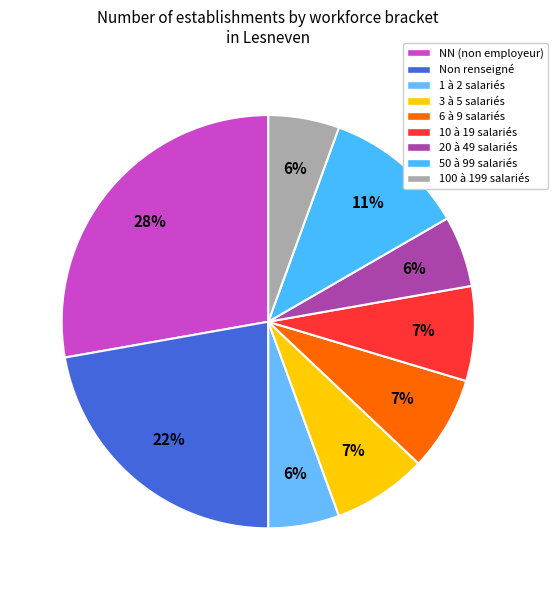

To the nearest percent, what is the difference between the largest and smallest slice percentages?

22%